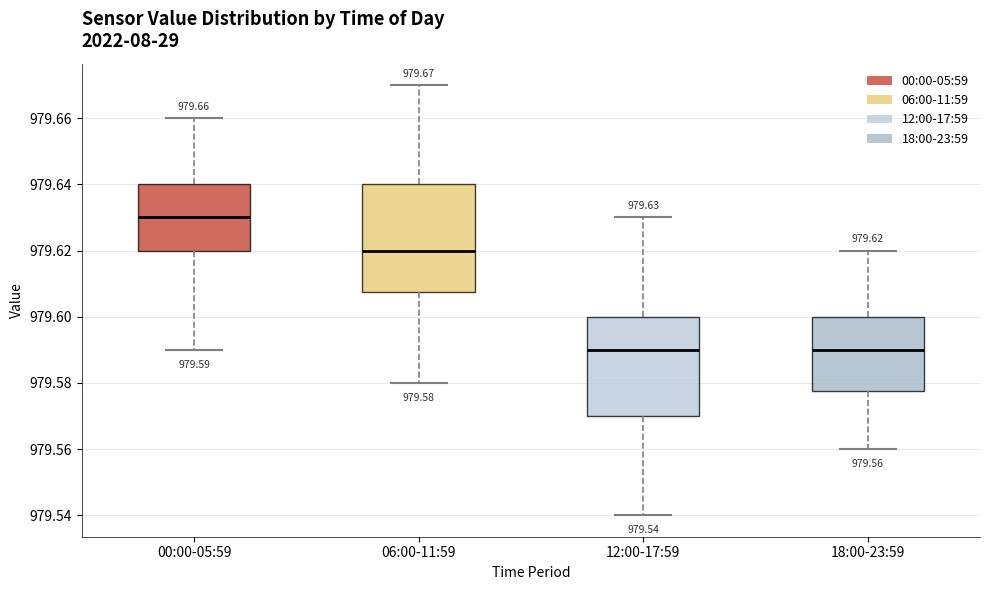

Which box is the tallest, from its lower edge to its upper edge?

06:00-11:59